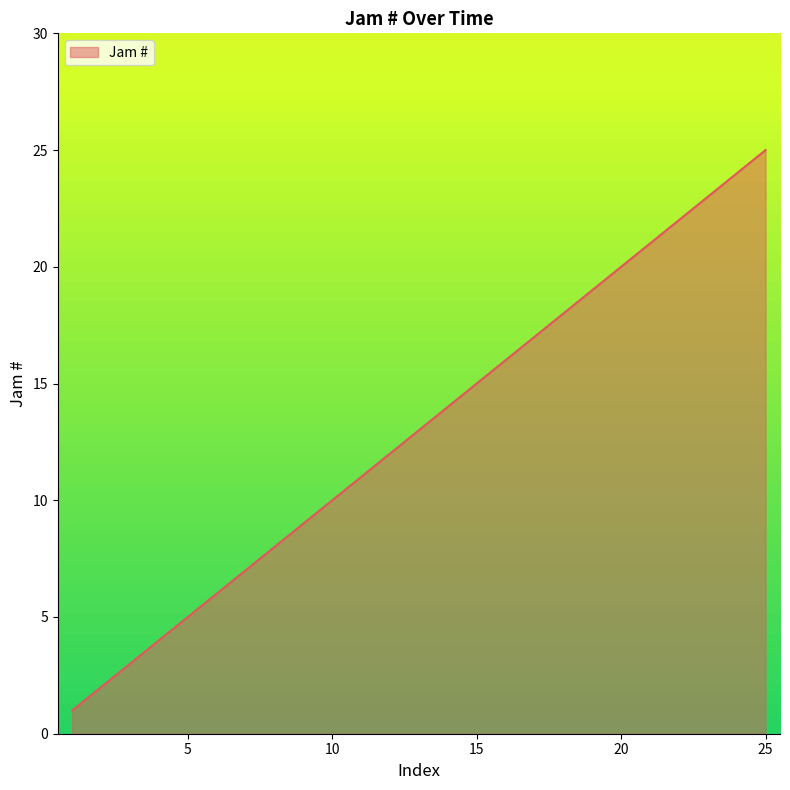

What is the difference between the maximum and minimum values?

24